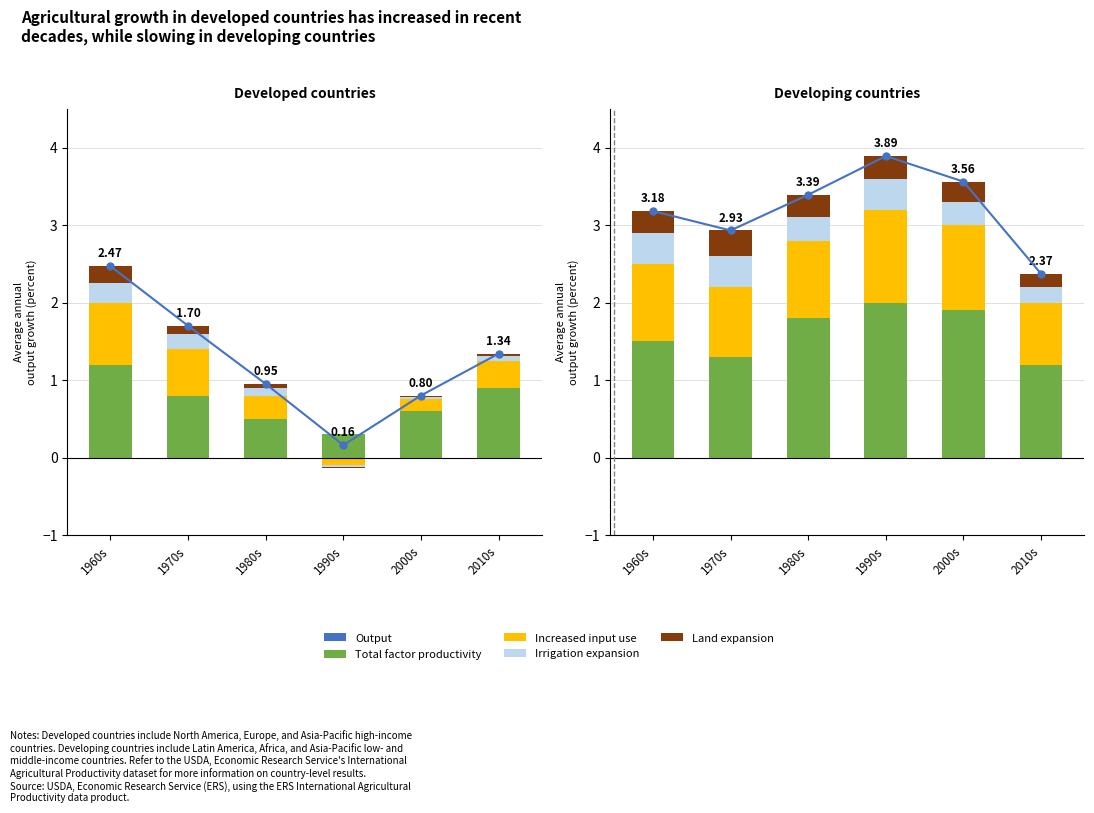

What is the difference between the highest and lowest values at 1990s?

3.6